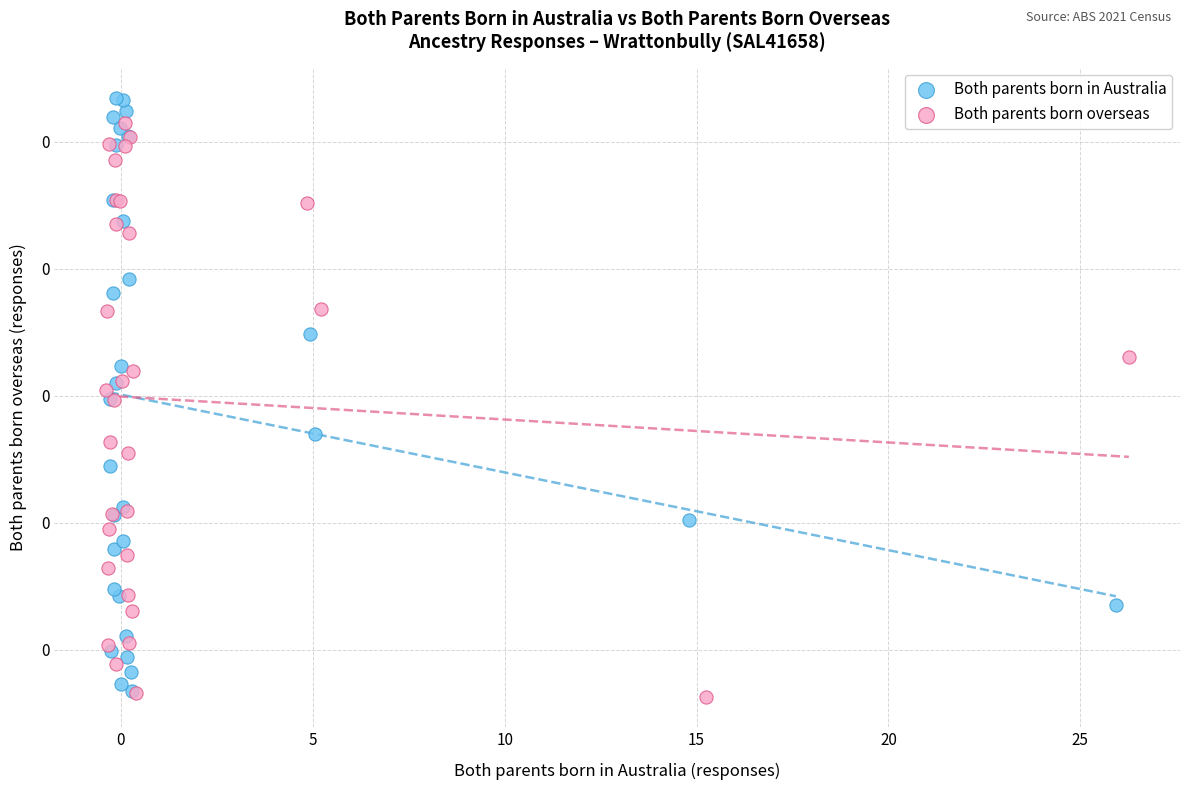

What are all the series names shown in the legend?

Both parents born in Australia, Both parents born overseas